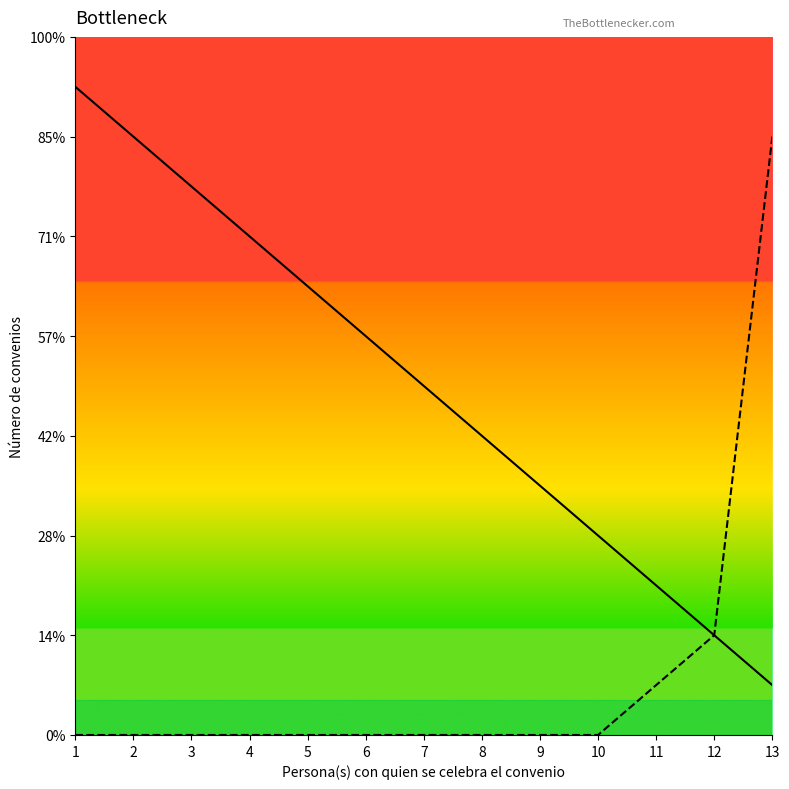

At which label does Departamento de Créditos first exceed 7?

1